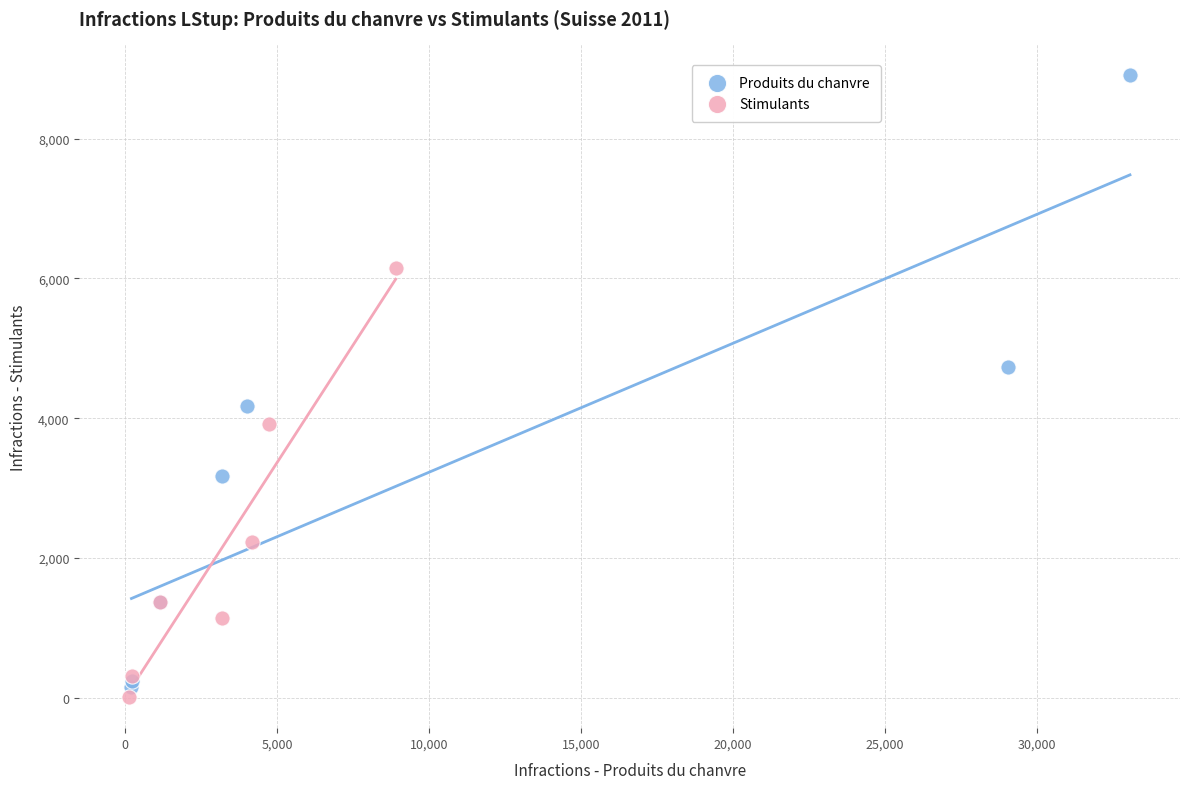

Which series has the largest Y range (max minus min)?

Produits du chanvre